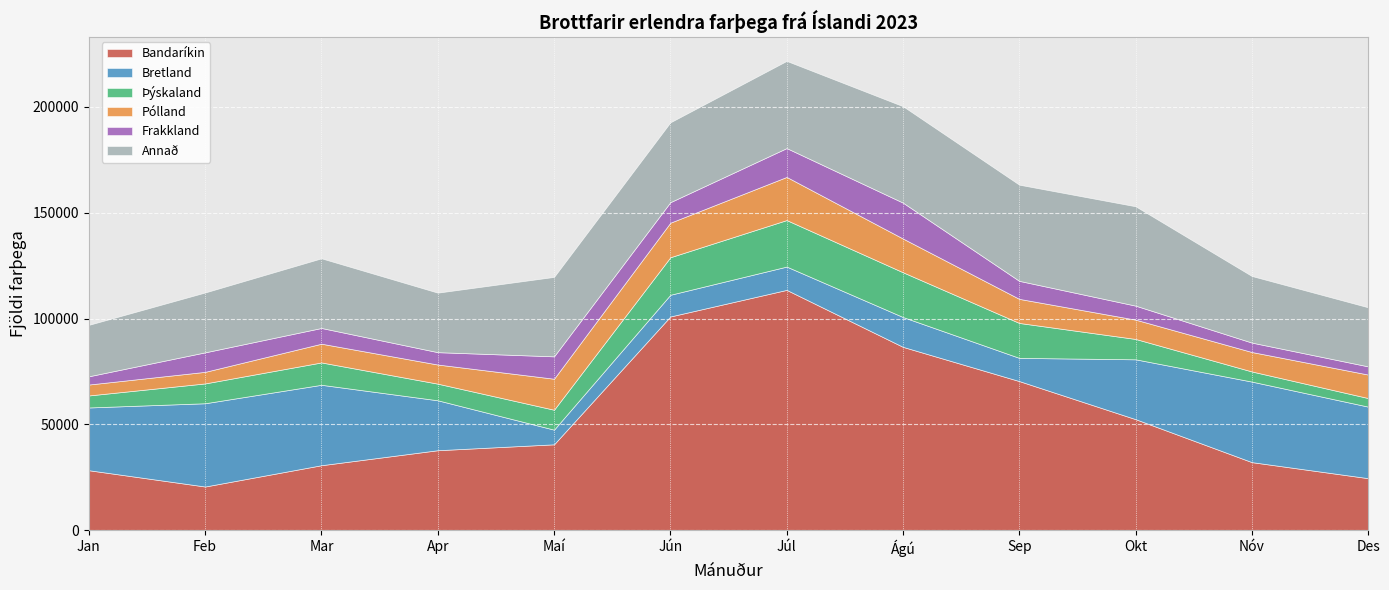

Rank the series by their maximum value, from lowest to highest.

Frakkland, Pólland, Þýskaland, Bretland, Annað, Bandaríkin